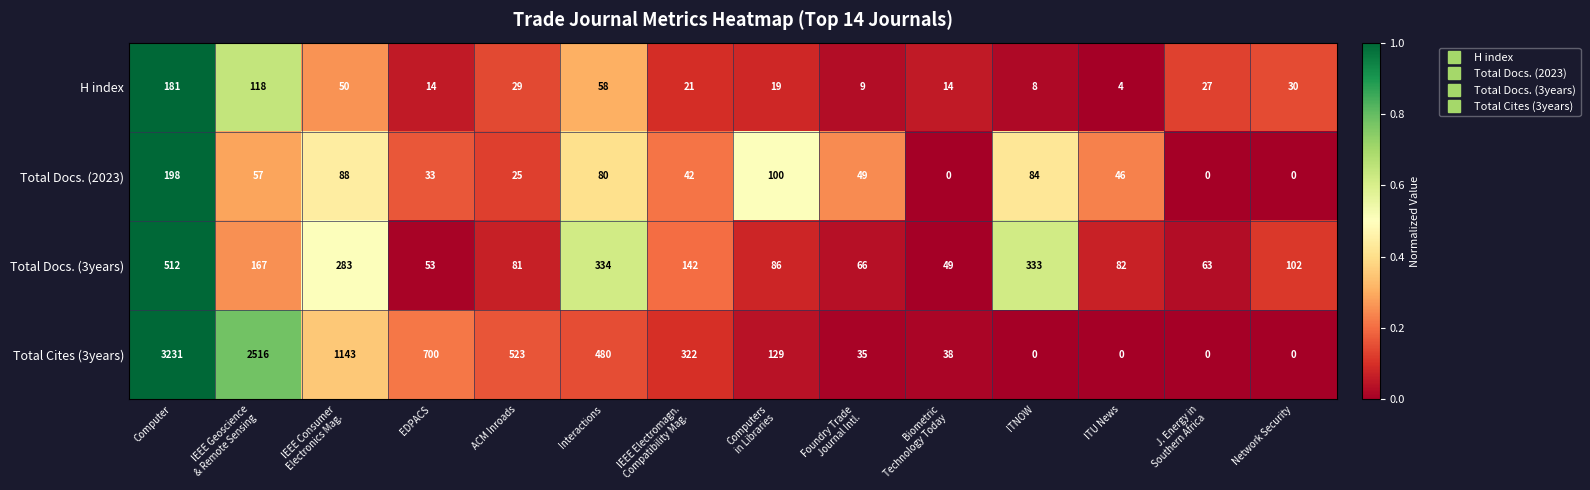

How many data points in Total Docs. (3years) are less than 102?

7